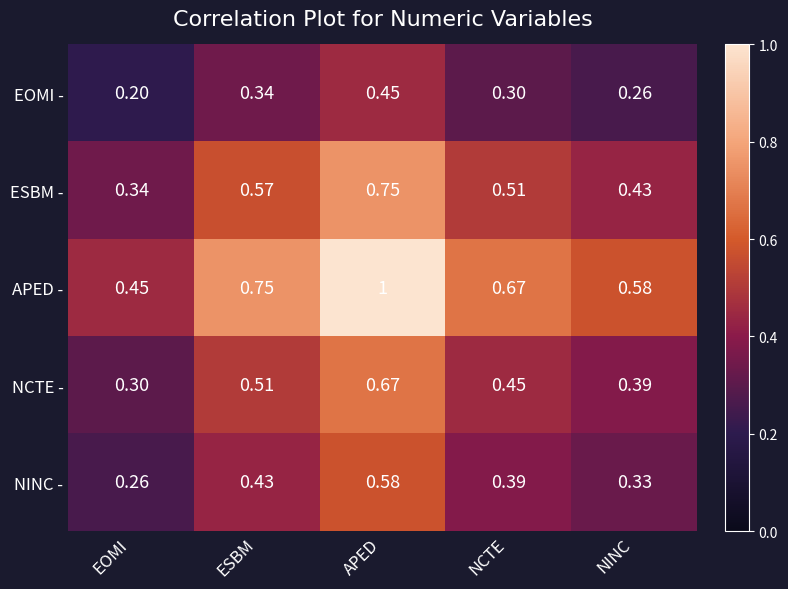

How many data points does each series have?

5